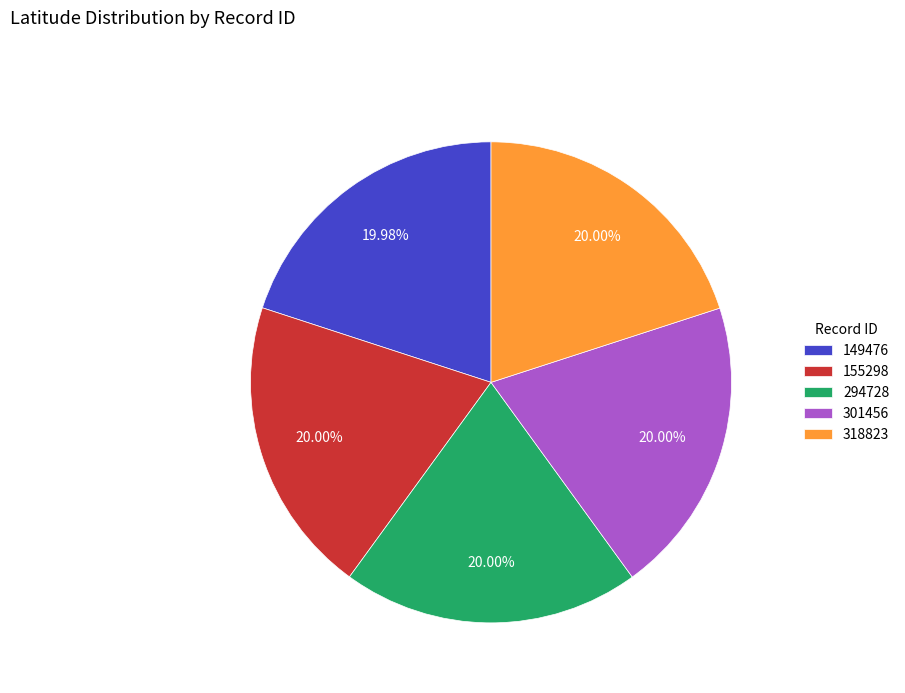

Is there a majority slice in this chart?

No